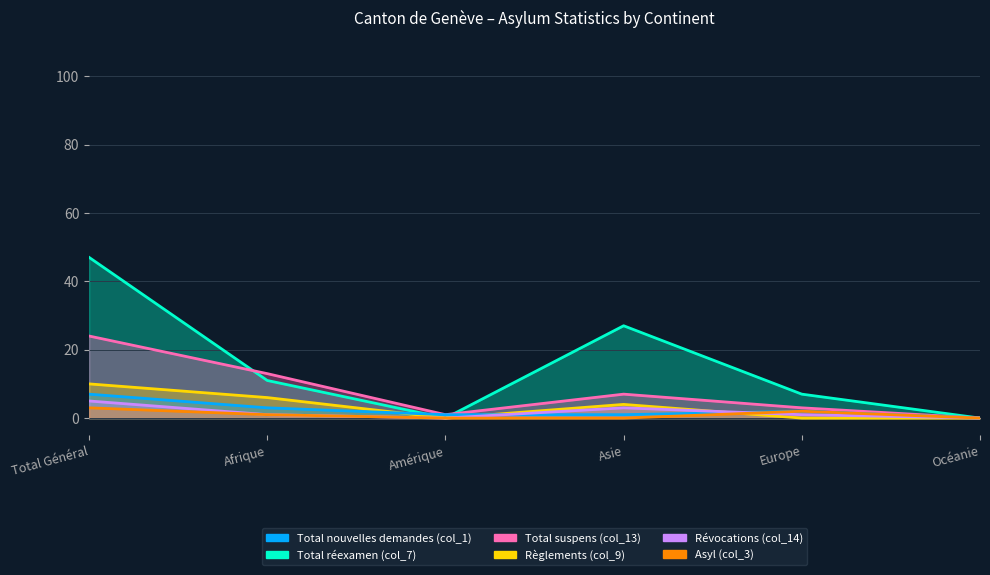

Where does the Asyl (col_3) series first go above 1?

Total Général